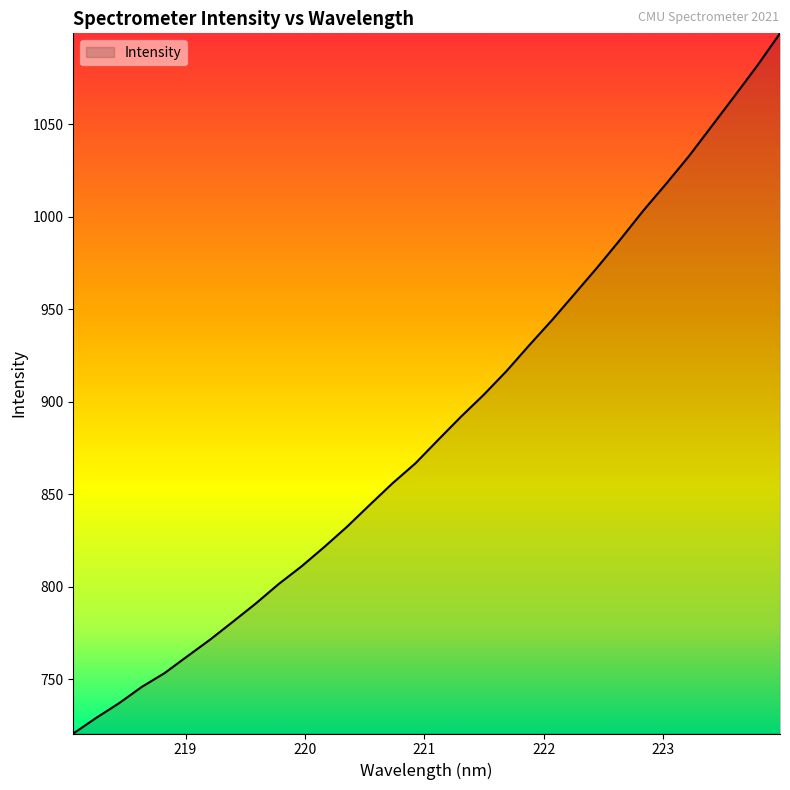

Count the number of categories in the chart.

32